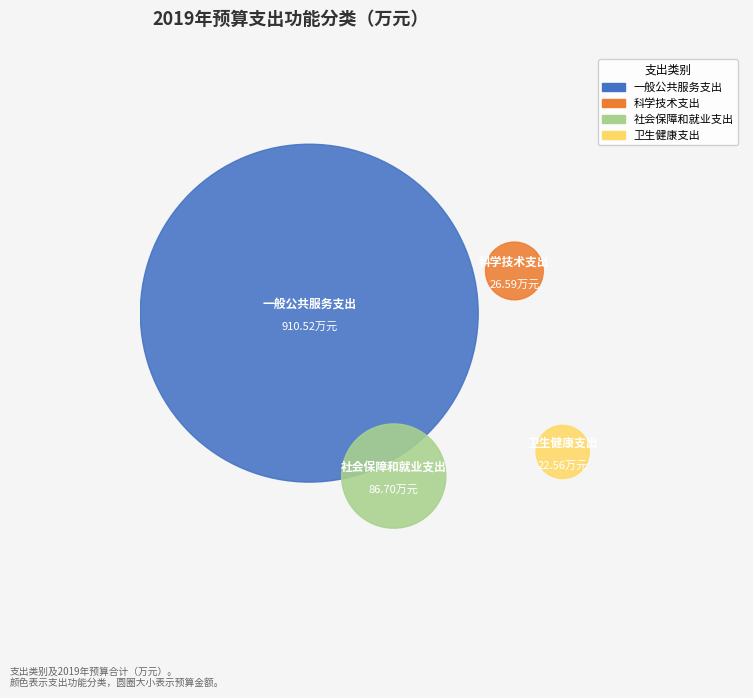

Rank the categories by value from highest to lowest.

一般公共服务支出, 社会保障和就业支出, 科学技术支出, 卫生健康支出